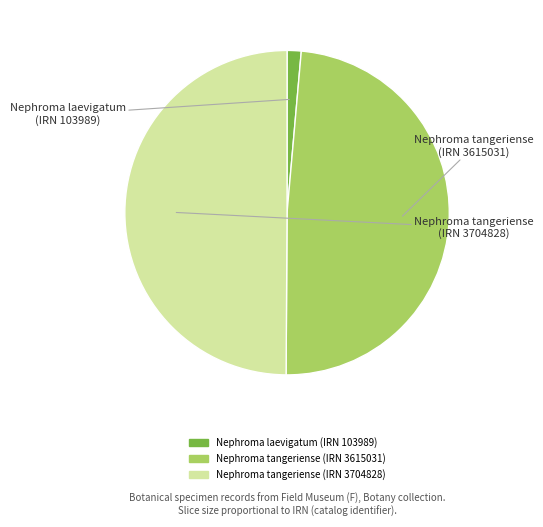

Rank the categories by value from lowest to highest.

Nephroma laevigatum (IRN 103989), Nephroma tangeriense (IRN 3615031), Nephroma tangeriense (IRN 3704828)